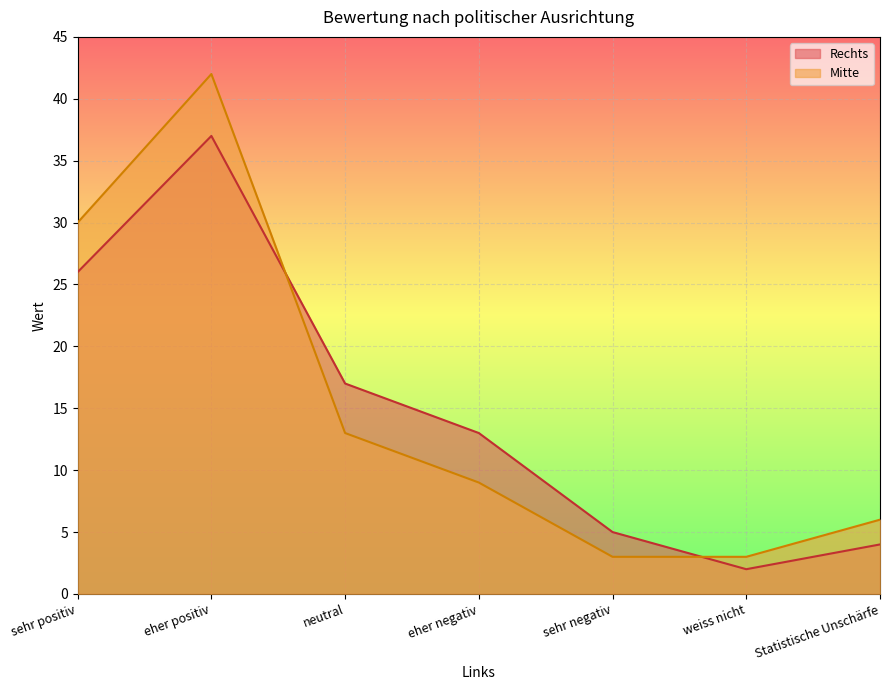

What are all the series names shown in the legend?

Rechts, Mitte